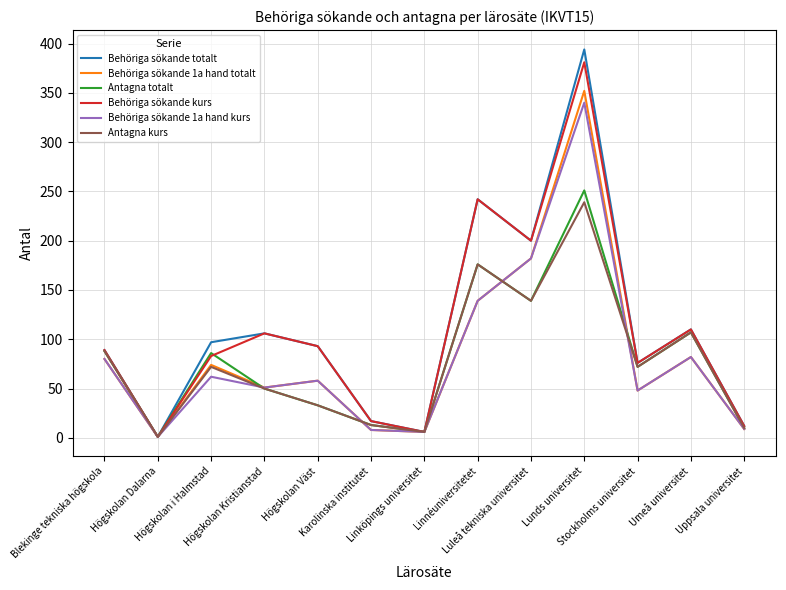

What is the maximum value shown in the chart?

394